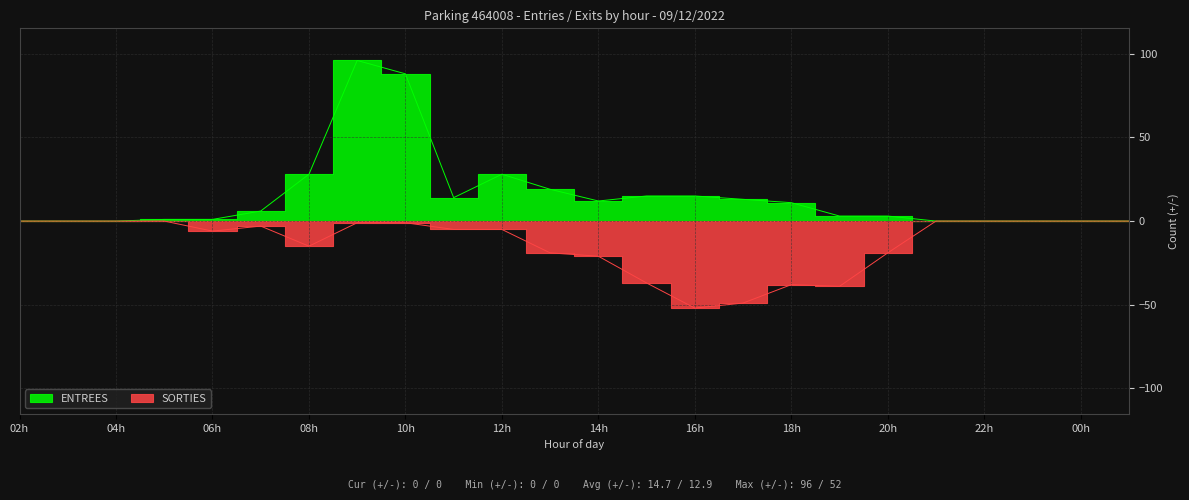

What is the value of the SORTIES point at the 12th from the left?

-19